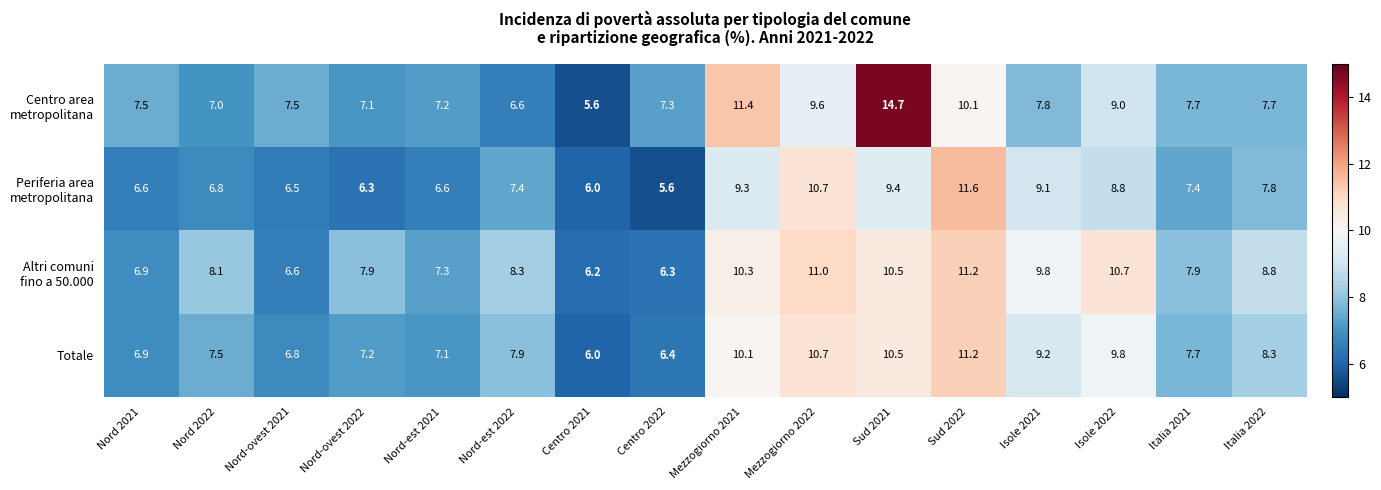

The value of Totale at Mezzogiorno 2021 is 10.1. True or false?

True